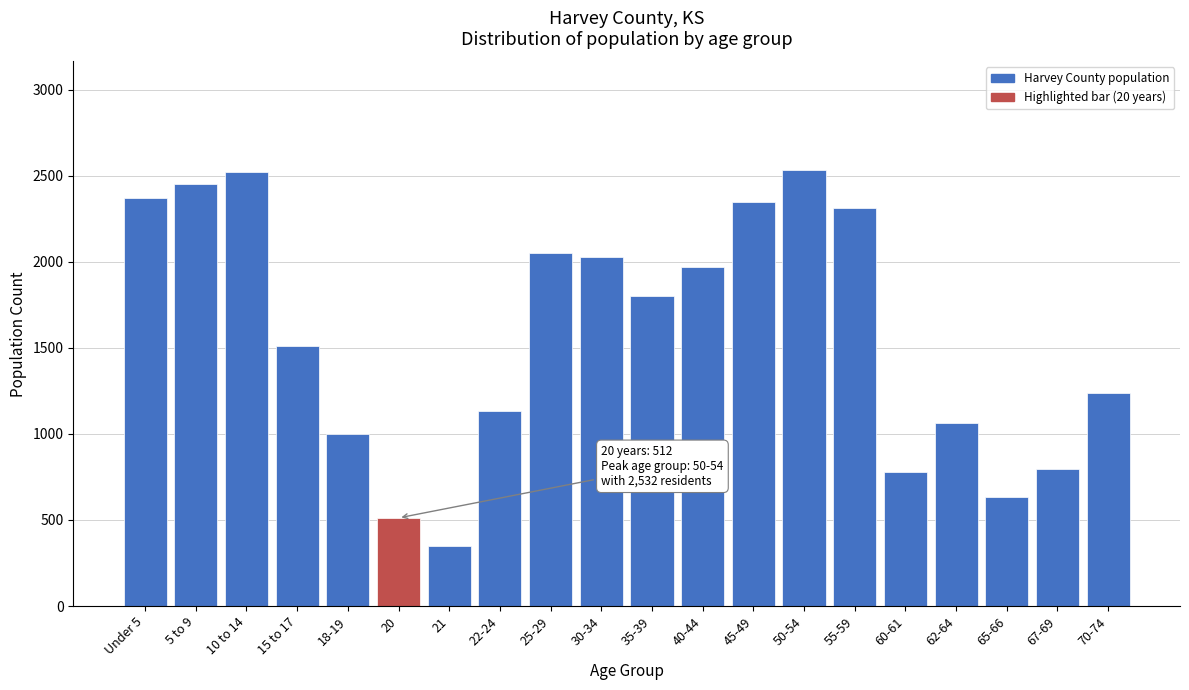

Between 40-44 and 67-69, which is larger?

40-44